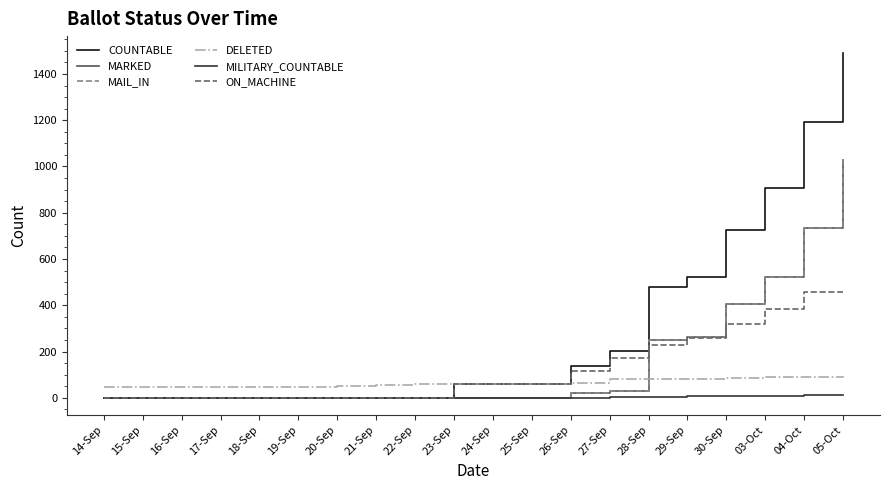

Reading right to left, list all the values displayed in this chart.

COUNTABLE: 05-Oct=1489	04-Oct=1193	03-Oct=906	30-Sep=727	29-Sep=524	28-Sep=478	27-Sep=201	26-Sep=138	25-Sep=59	24-Sep=59	23-Sep=59	22-Sep=0	21-Sep=0	20-Sep=0	19-Sep=0	18-Sep=0	17-Sep=0	16-Sep=0	15-Sep=0	14-Sep=0
MARKED: 05-Oct=1030	04-Oct=734	03-Oct=524	30-Sep=407	29-Sep=265	28-Sep=248	27-Sep=30	26-Sep=20	25-Sep=0	24-Sep=0	23-Sep=0	22-Sep=0	21-Sep=0	20-Sep=0	19-Sep=0	18-Sep=0	17-Sep=0	16-Sep=0	15-Sep=0	14-Sep=0
MAIL_IN: 05-Oct=1030	04-Oct=734	03-Oct=524	30-Sep=407	29-Sep=265	28-Sep=248	27-Sep=30	26-Sep=20	25-Sep=0	24-Sep=0	23-Sep=0	22-Sep=0	21-Sep=0	20-Sep=0	19-Sep=0	18-Sep=0	17-Sep=0	16-Sep=0	15-Sep=0	14-Sep=0
DELETED: 05-Oct=93	04-Oct=91	03-Oct=89	30-Sep=87	29-Sep=81	28-Sep=81	27-Sep=80	26-Sep=63	25-Sep=58	24-Sep=58	23-Sep=58	22-Sep=58	21-Sep=54	20-Sep=53	19-Sep=48	18-Sep=47	17-Sep=47	16-Sep=47	15-Sep=47	14-Sep=47
MILITARY_COUNTABLE: 05-Oct=11	04-Oct=11	03-Oct=9	30-Sep=8	29-Sep=6	28-Sep=4	27-Sep=3	26-Sep=1	25-Sep=0	24-Sep=0	23-Sep=0	22-Sep=0	21-Sep=0	20-Sep=0	19-Sep=0	18-Sep=0	17-Sep=0	16-Sep=0	15-Sep=0	14-Sep=0
ON_MACHINE: 05-Oct=459	04-Oct=459	03-Oct=382	30-Sep=320	29-Sep=259	28-Sep=230	27-Sep=171	26-Sep=118	25-Sep=59	24-Sep=59	23-Sep=59	22-Sep=0	21-Sep=0	20-Sep=0	19-Sep=0	18-Sep=0	17-Sep=0	16-Sep=0	15-Sep=0	14-Sep=0